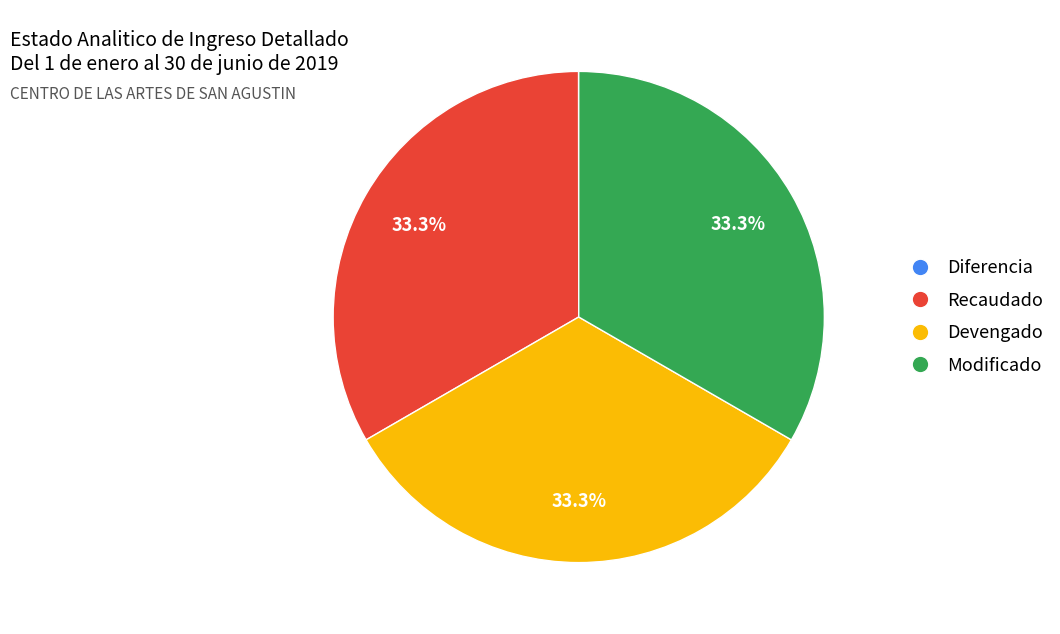

Is Modificado the majority of the pie?

No